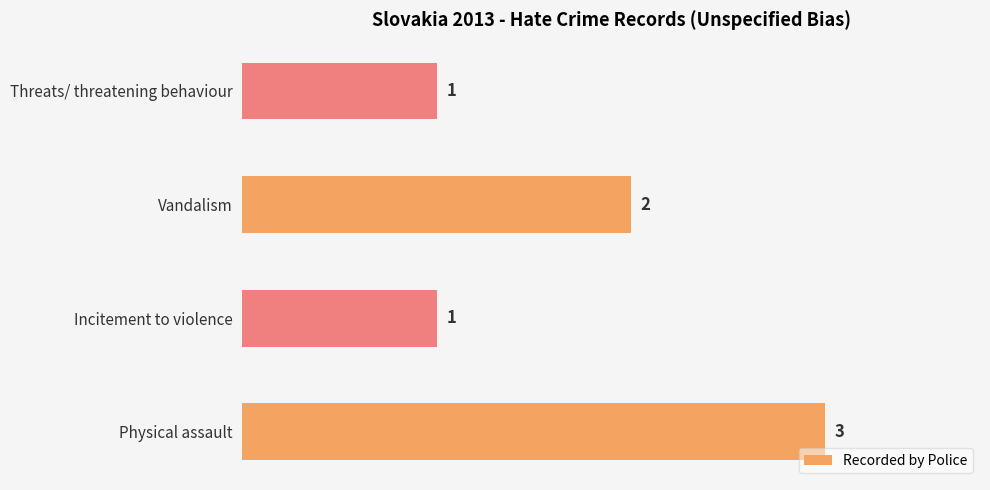

The value at Vandalism is 3. True or false?

False